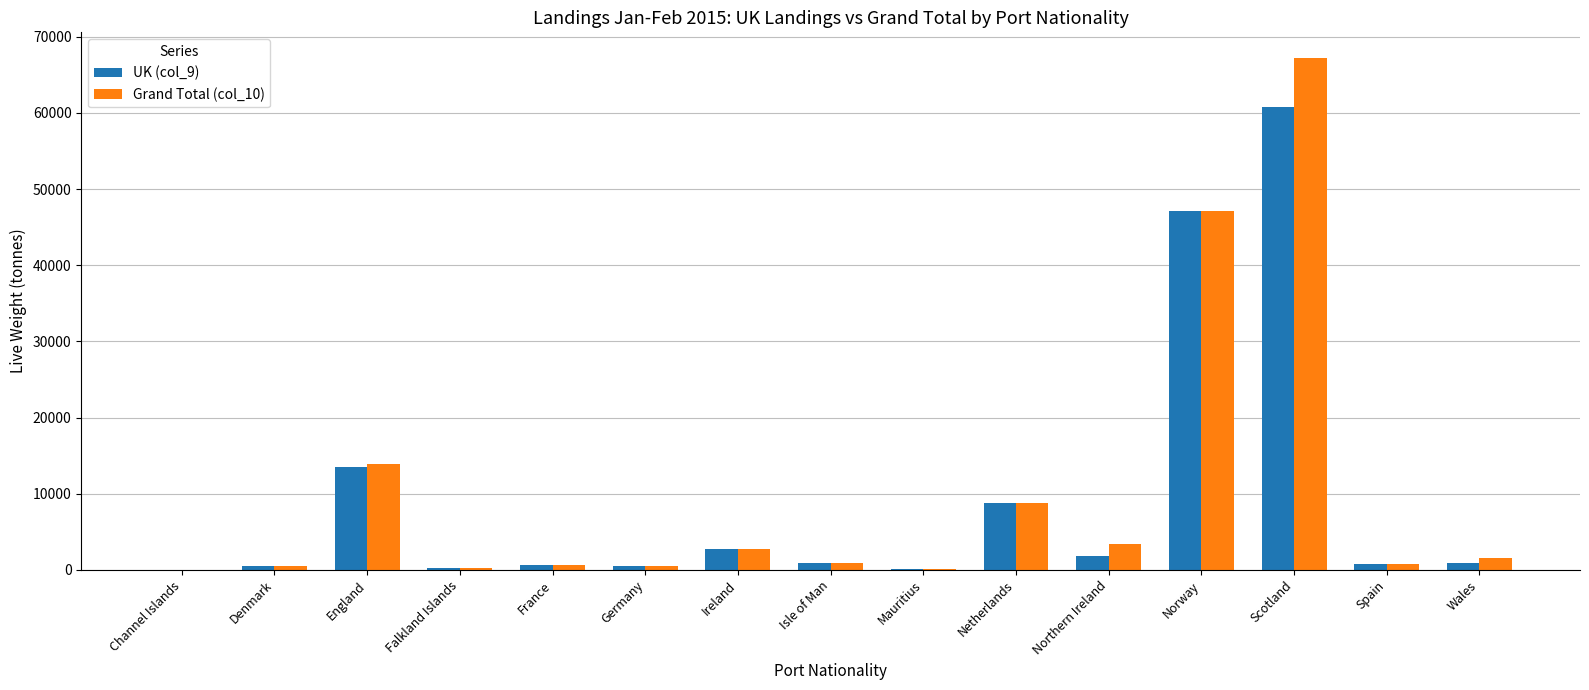

What is the maximum value shown in the chart?

67225.5